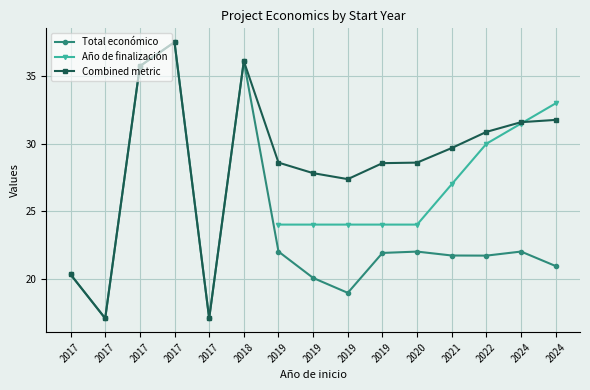

How many times do Combined metric and Año de finalización cross each other?

1